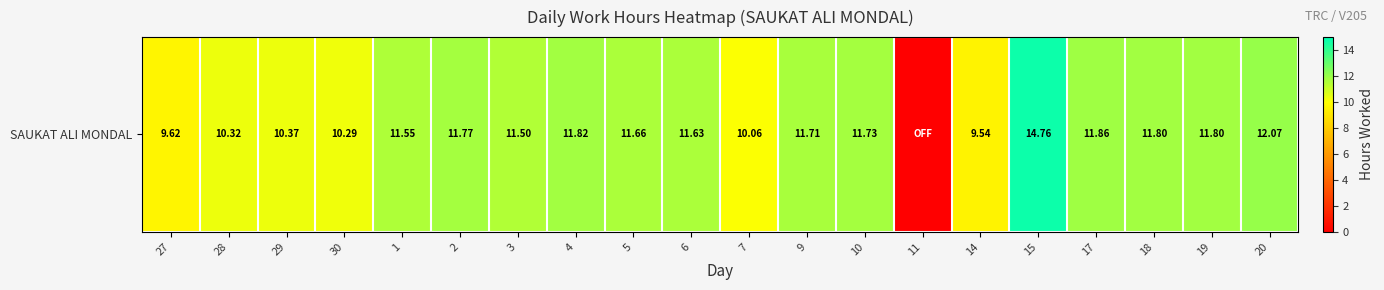

What is the greatest value displayed?

14.8